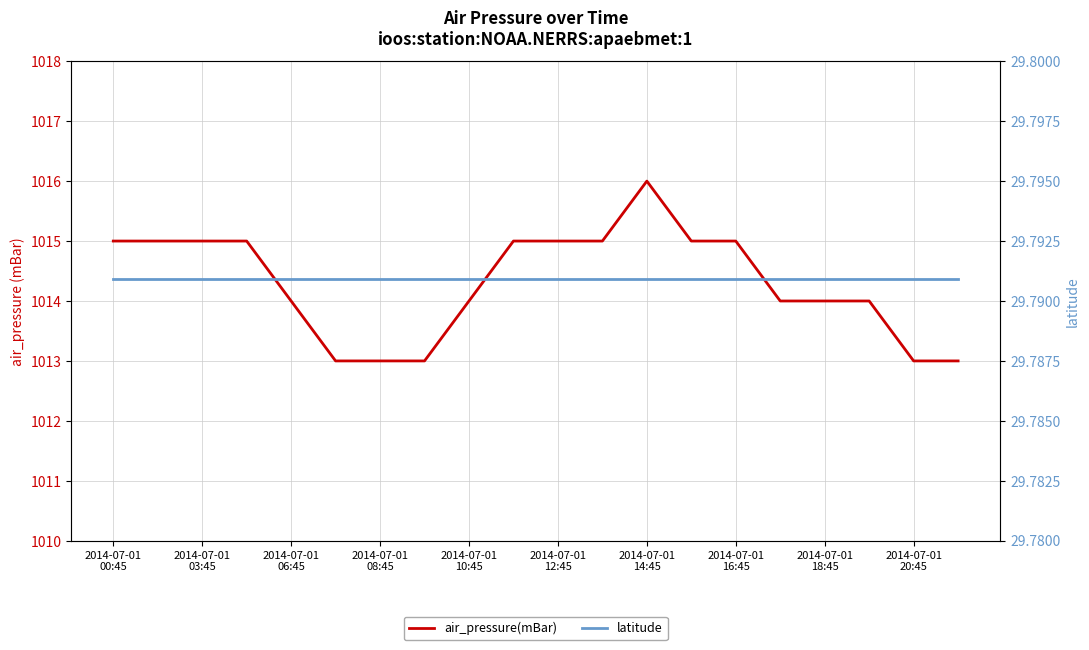

What is the difference between the air_pressure(mBar) values at 2014-07-01
00:45 and 17?

1.0